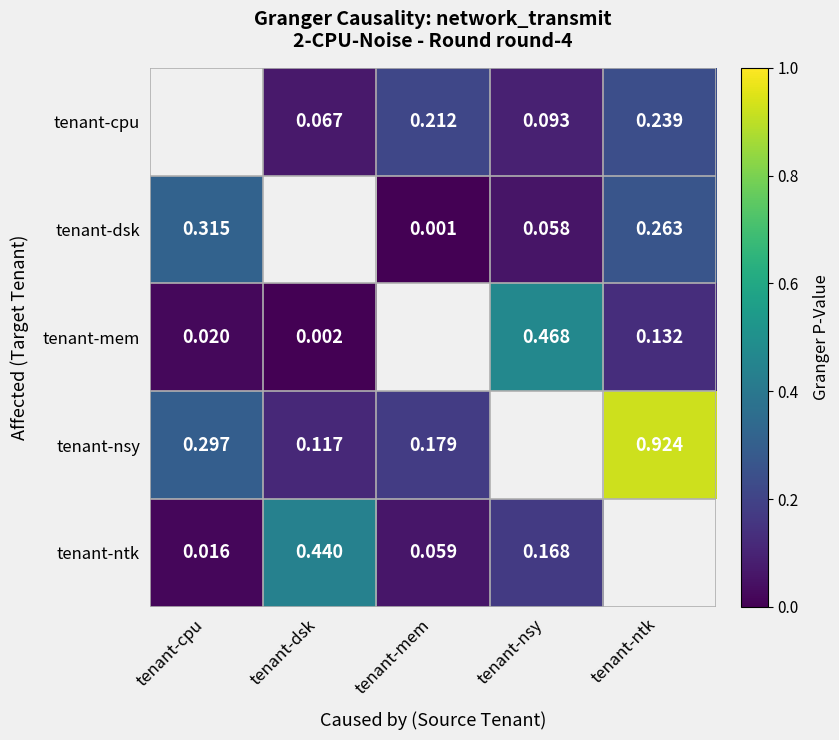

What is the difference between the tenant-cpu values at tenant-ntk and tenant-dsk?

0.2